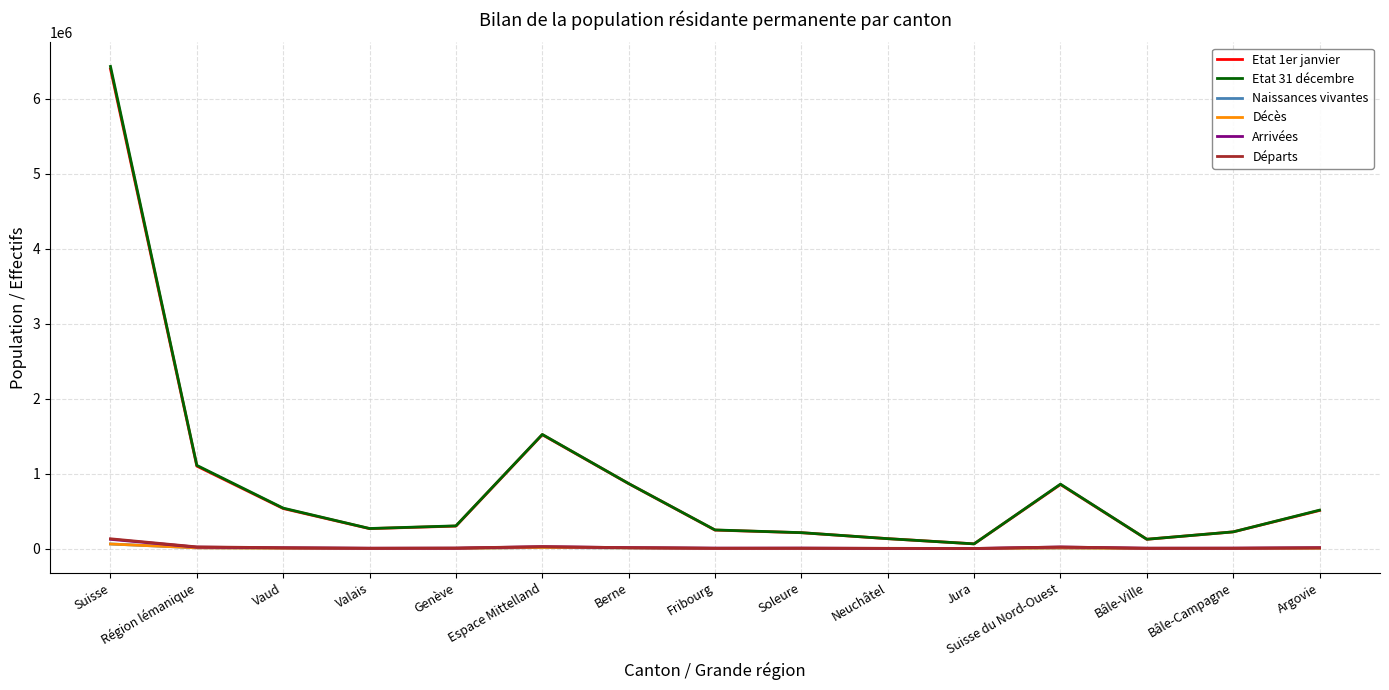

At which category is the sum across all series the highest?

Suisse